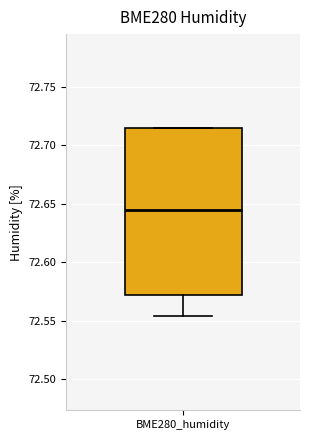

Read this box plot against the y-axis: the position of the median line, the range covered by the box, and the ends of both whiskers. The values are not printed on the chart, so give them approximately, as read against the axis.

median 72.645, box 72.570 to 72.715, whiskers 72.555 to 72.715